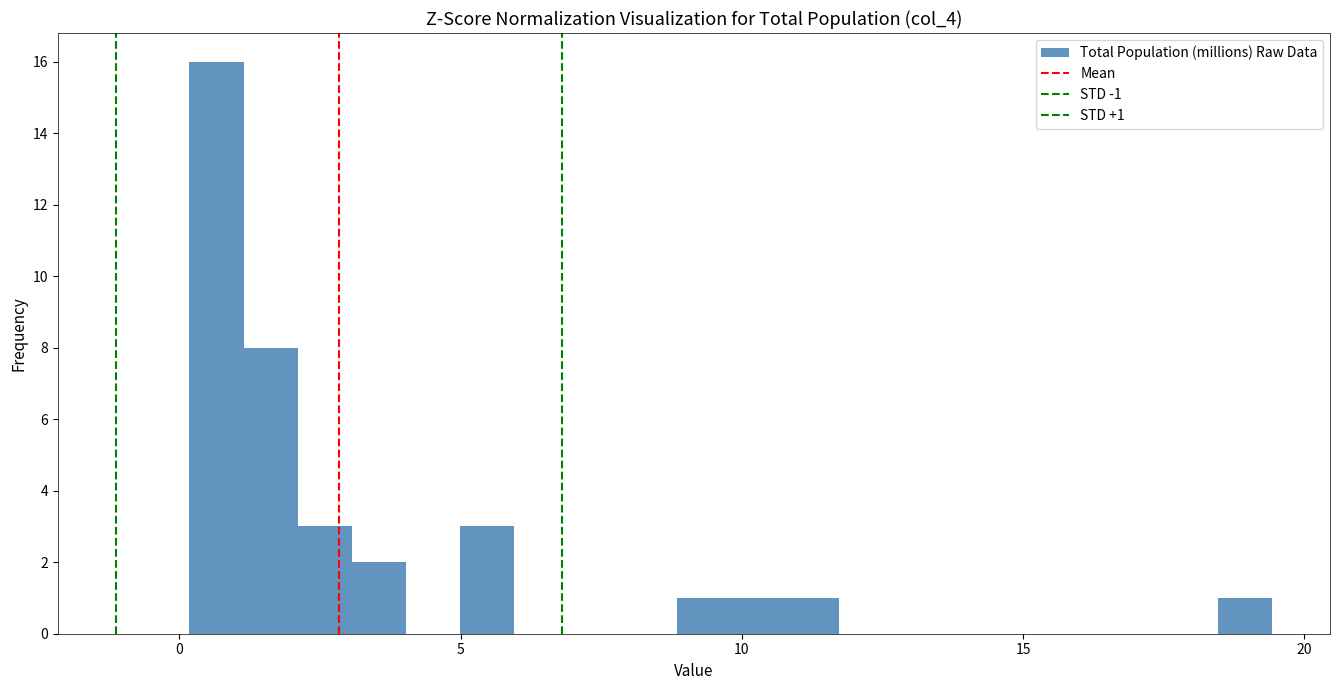

Around what value on the x-axis is the tallest bar? Give the approximate position of its centre, as read against the axis.

0.5